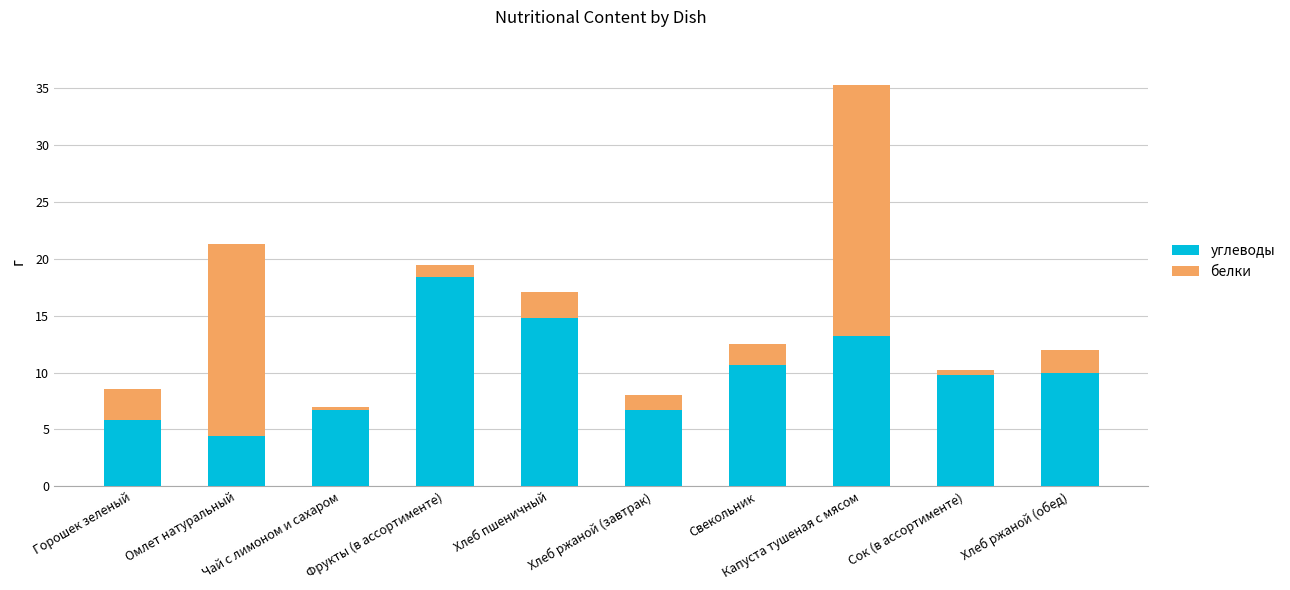

Count the number of data series in this chart.

2